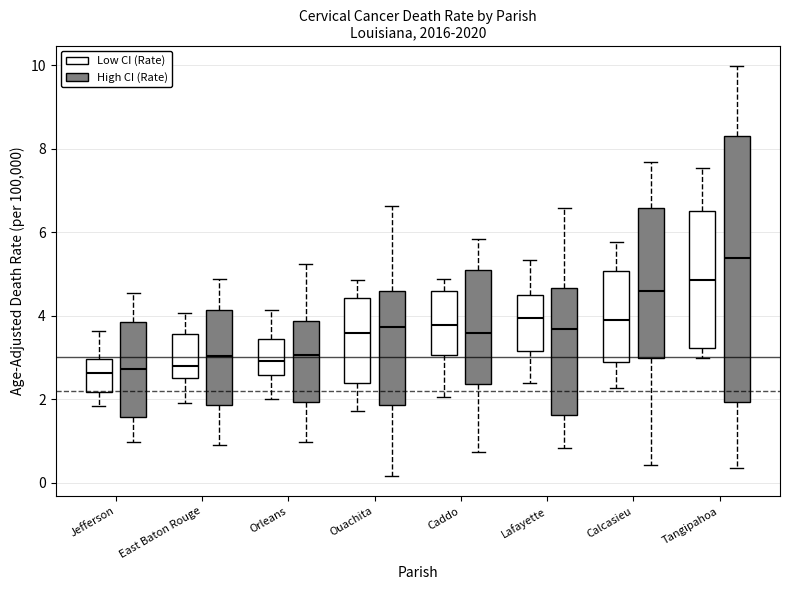

Where does the lower whisker of the box for Lafayette (High CI (Rate)) end on the y-axis? The values are not printed on the chart, so give them approximately, as read against the axis.

0.8